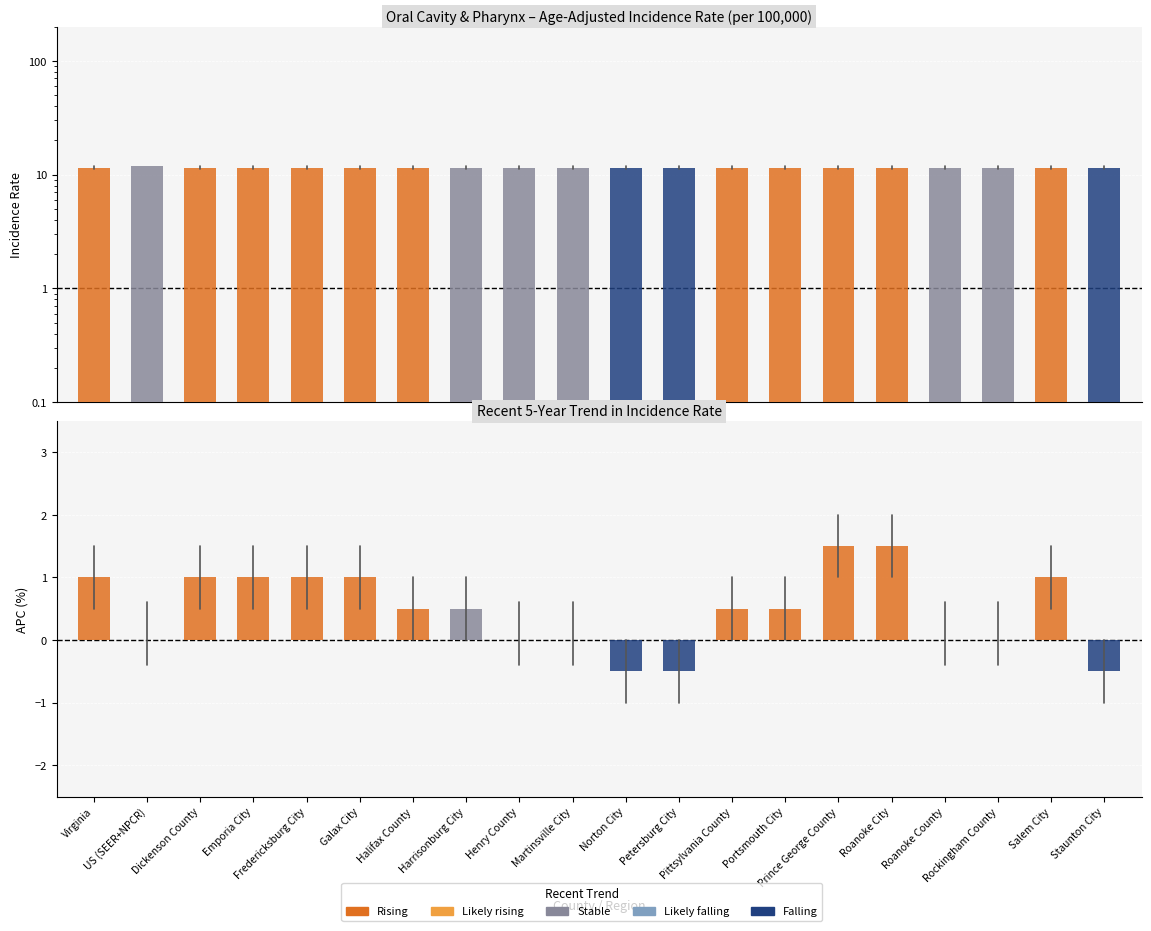

How many Recent 5-Year Trend (APC) values are between 0 and 1?

15